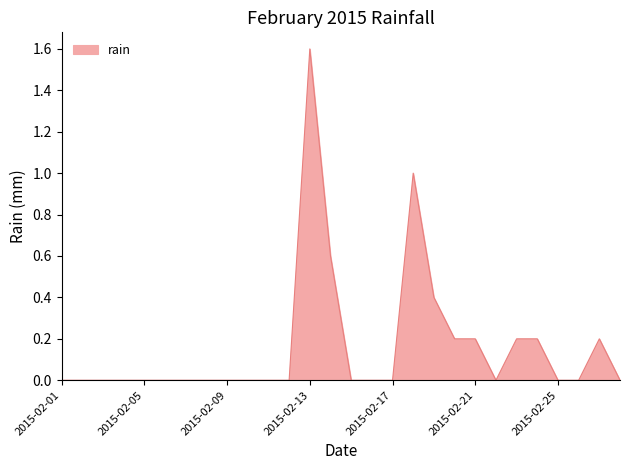

What is the maximum value shown in the chart?

1.6